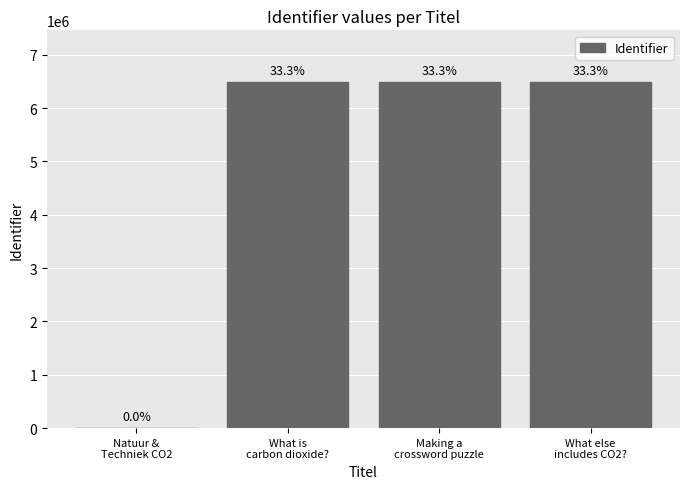

Which label corresponds to the smallest value in the chart?

Natuur &
Techniek CO2